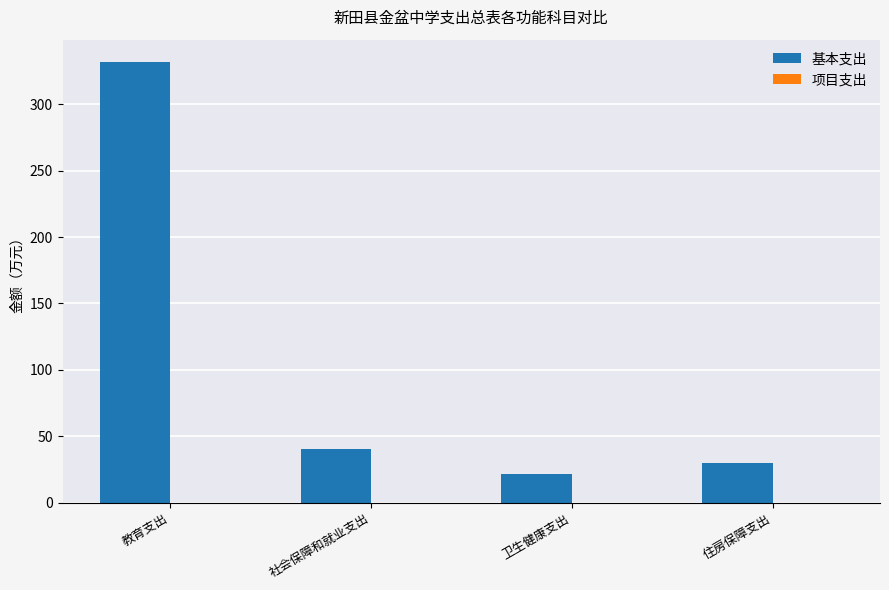

Rank the categories by value from highest to lowest.

教育支出, 社会保障和就业支出, 住房保障支出, 卫生健康支出